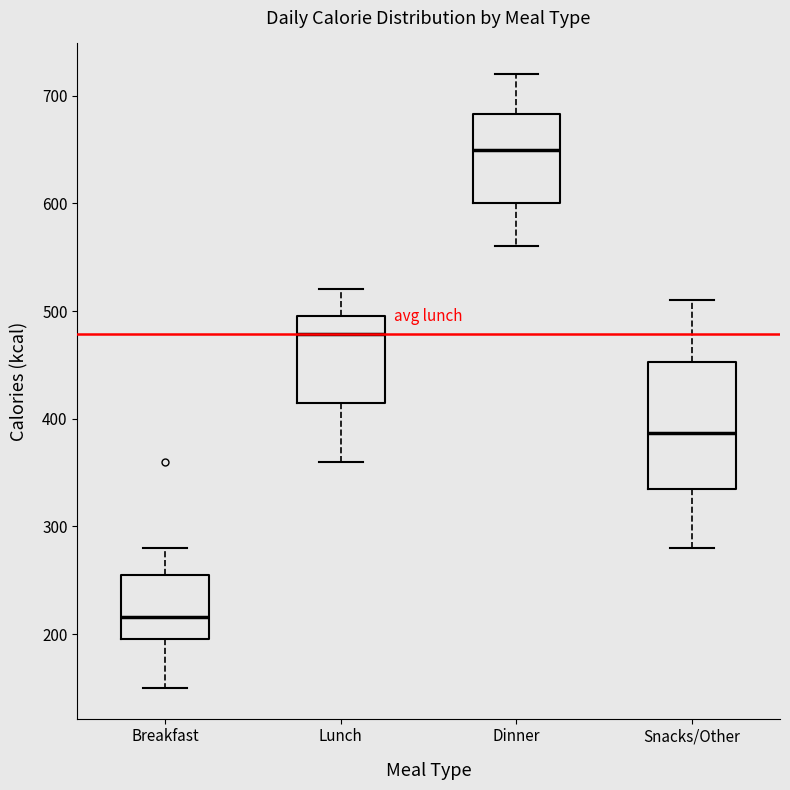

Where does the median line of the box for Snacks/Other sit on the y-axis? The values are not printed on the chart, so give them approximately, as read against the axis.

390